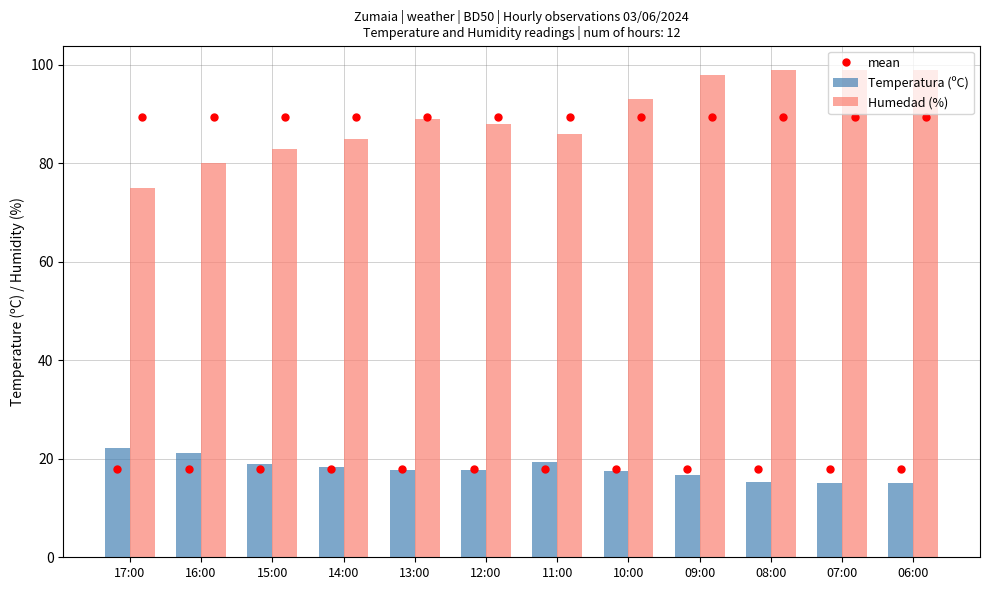

What is the difference between the second highest and minimum values in the Humedad (%) series?

24.0